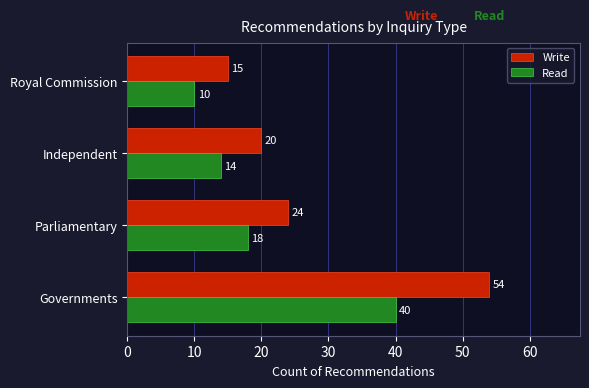

Rank the series by their maximum value, from lowest to highest.

Read, Write